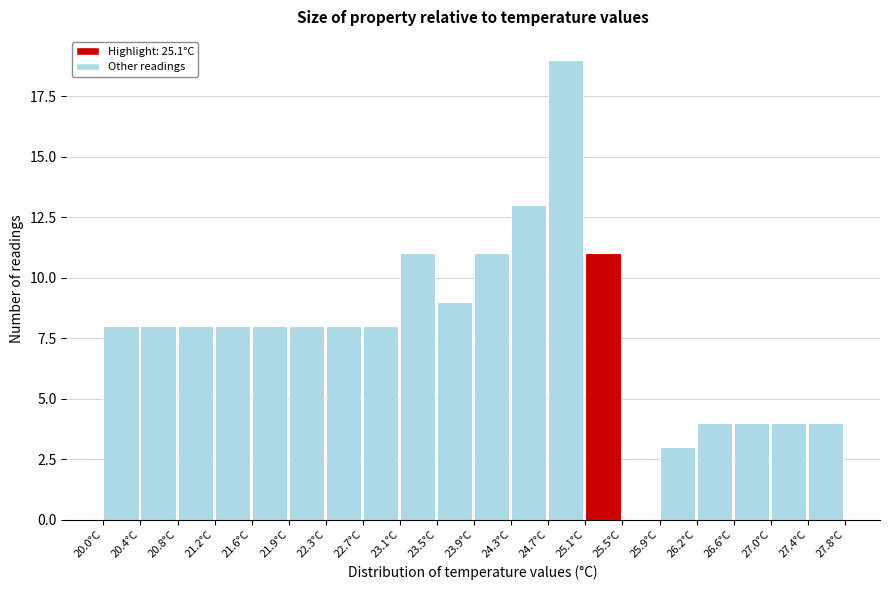

How tall is the bar that spans 23.51 to 23.90 on the x-axis? Neither the bar edges nor the heights are printed on the chart, so give them approximately, as read against the axes.

9